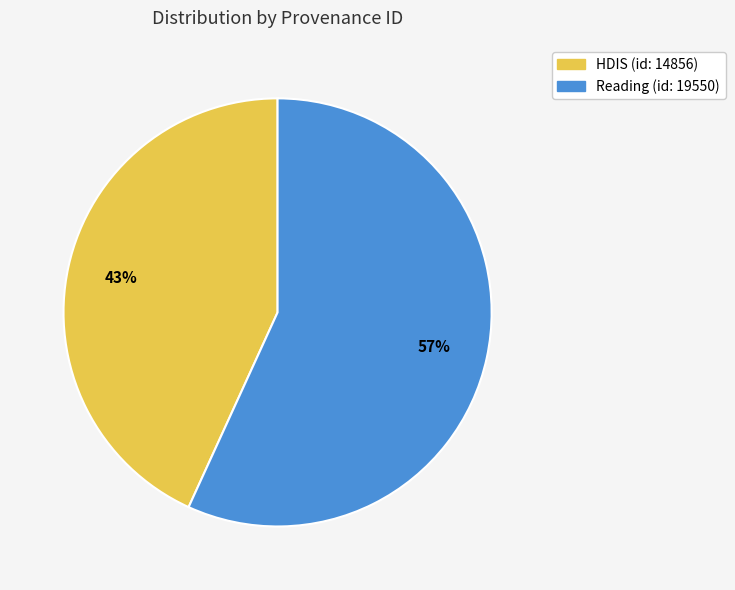

Count the number of slices in the pie.

2